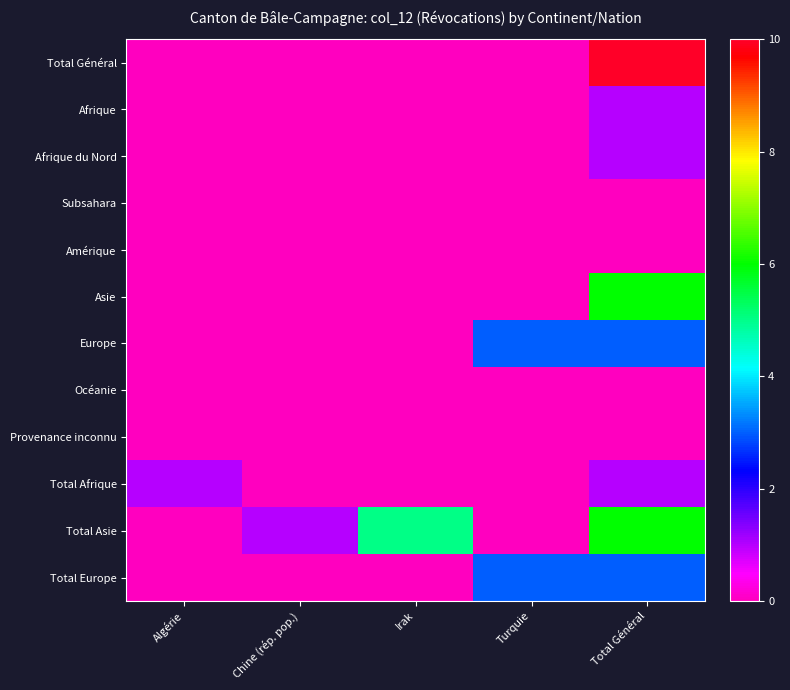

Which series has the widest spread of values?

Total Général